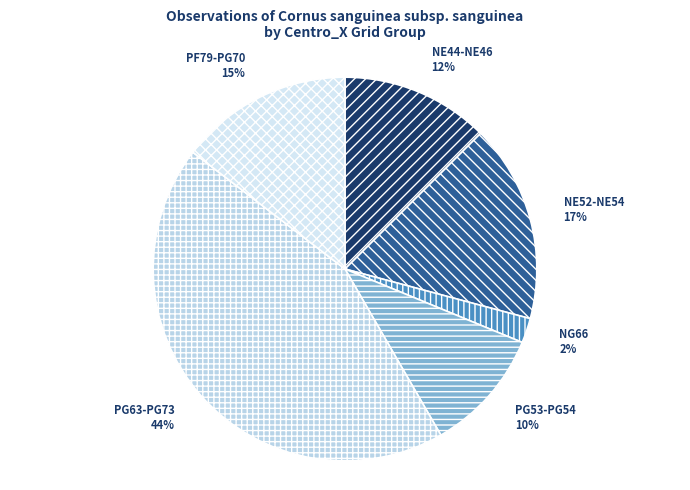

How many segments does this pie chart have?

6